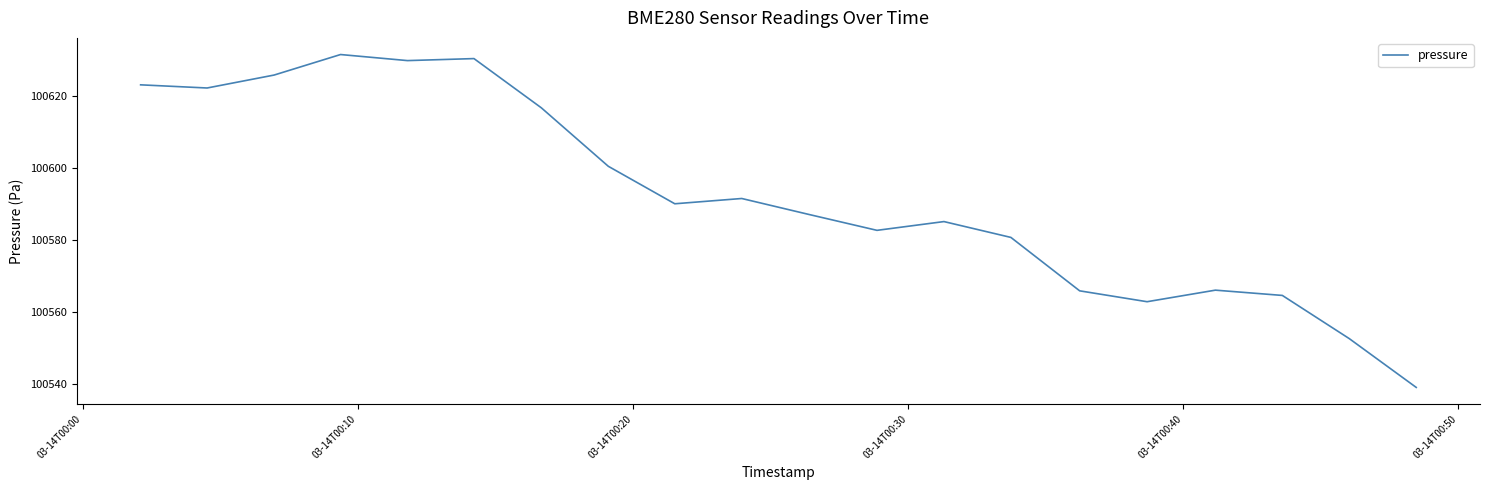

What is the minimum value shown in the chart?

100538.9